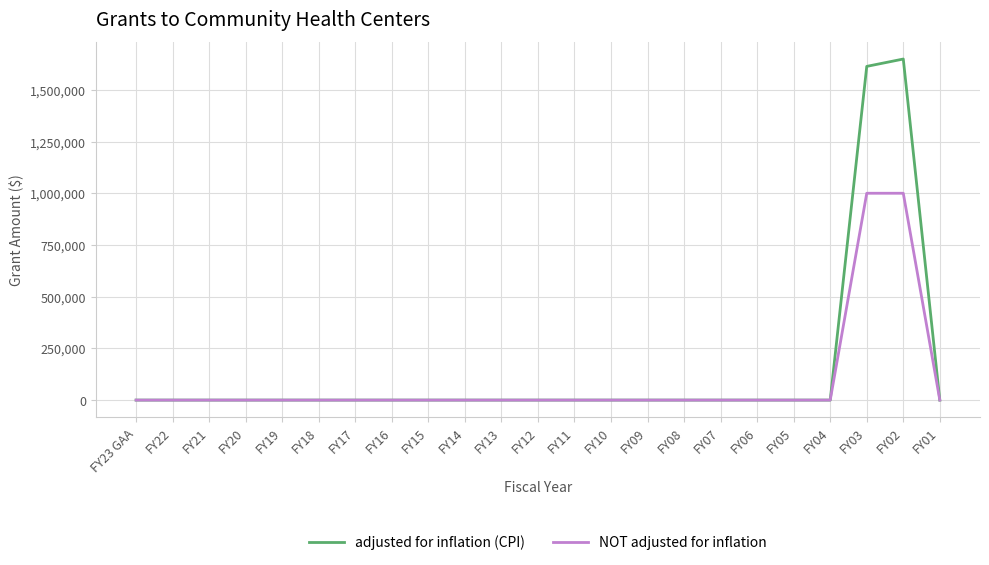

Reading left to right, extract all data points from this chart.

adjusted for inflation (CPI): 0	0	0	0	0	0	0	0	0	0	0	0	0	0	0	0	0	0	0	0	1613334	1648876	0
NOT adjusted for inflation: 0	0	0	0	0	0	0	0	0	0	0	0	0	0	0	0	0	0	0	0	1000000	1000000	0